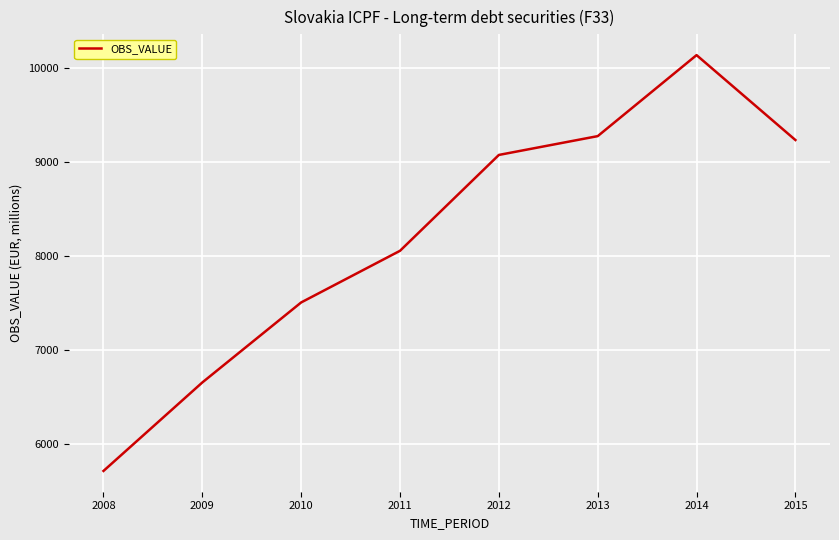

Rank the categories by value from highest to lowest.

2014, 2013, 2015, 2012, 2011, 2010, 2009, 2008